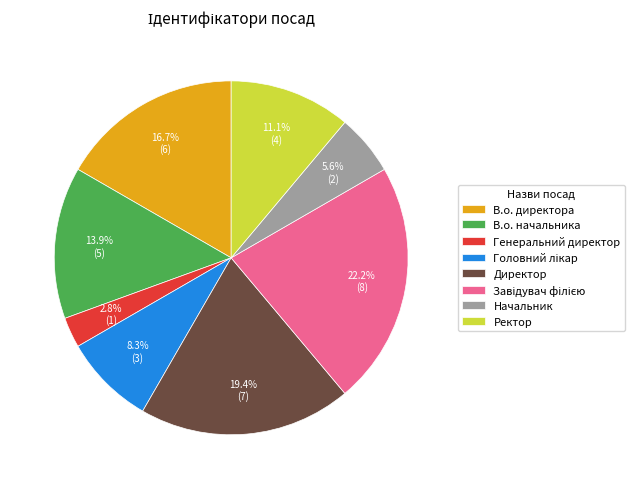

What is the smallest slice in the pie chart?

Генеральний директор